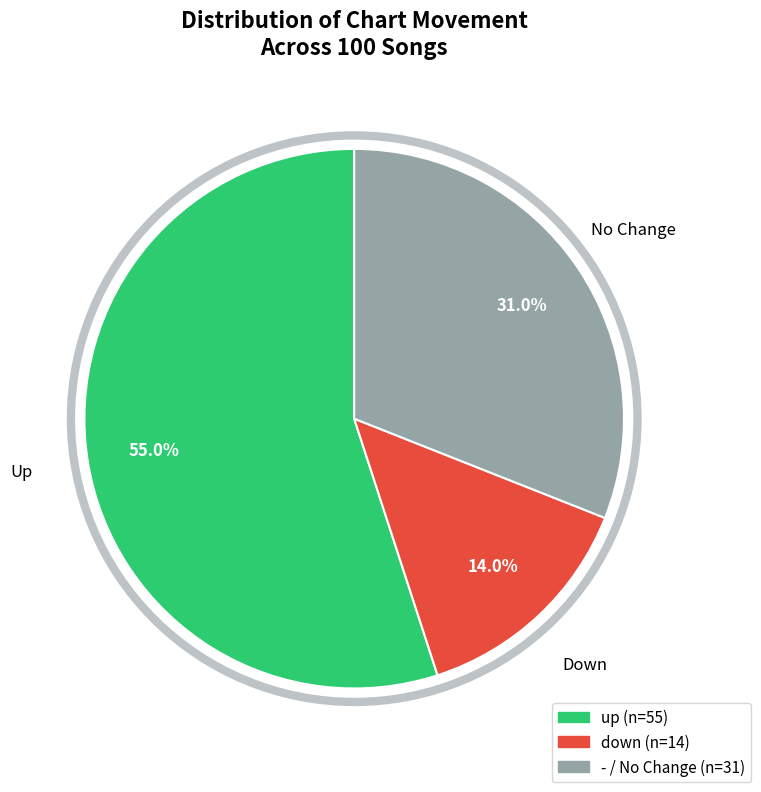

To the nearest percent, what is the difference between the largest and smallest slice percentages?

41%